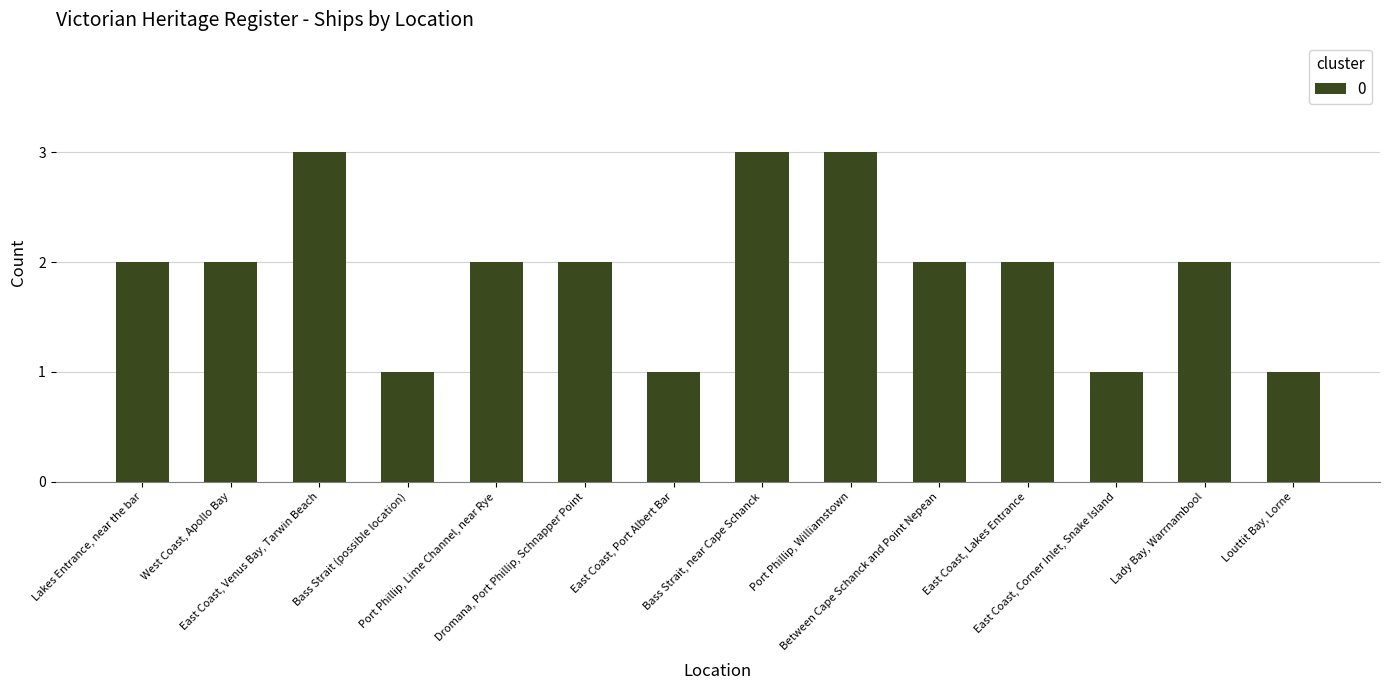

What position from the left is East Coast, Corner Inlet, Snake Island?

12